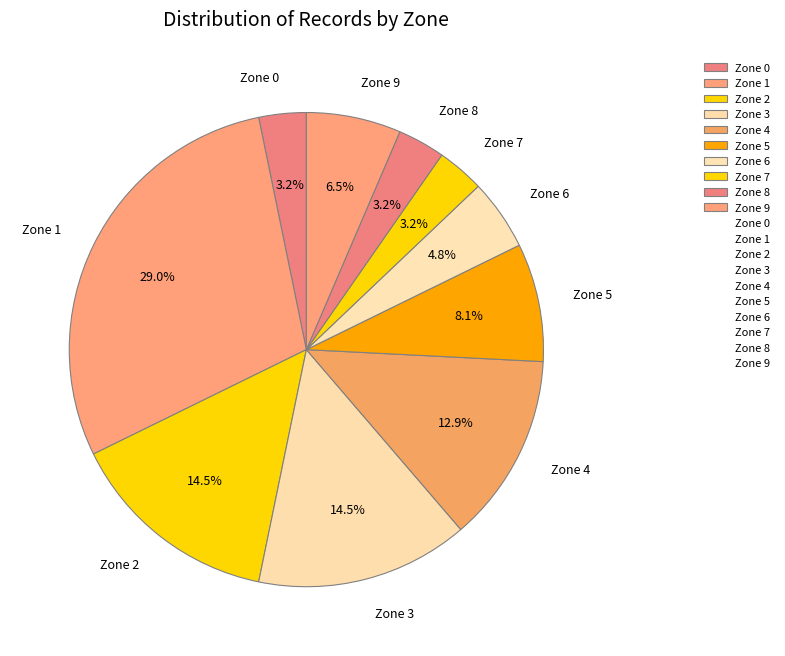

Which slice is the largest?

Zone 1